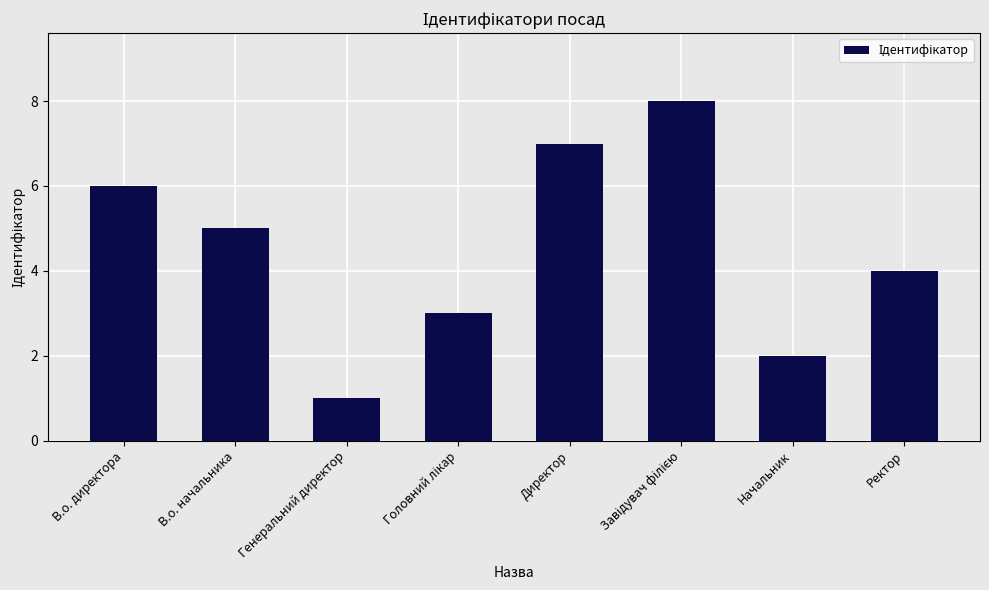

What is the maximum value shown in the chart?

8